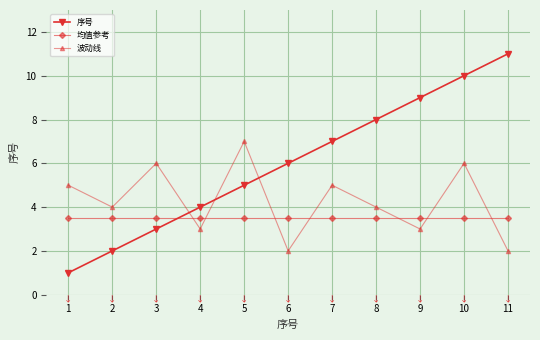

Which series has the largest total across all categories?

序号